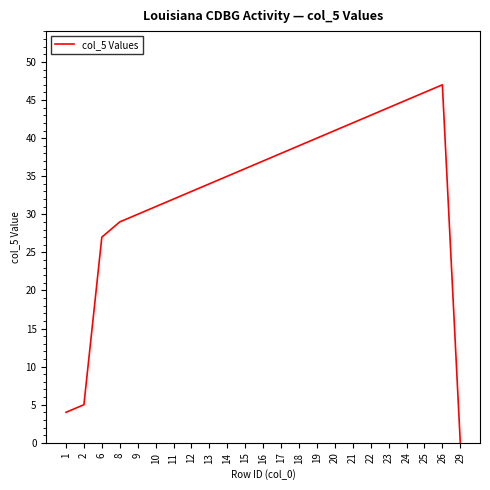

What is the greatest value displayed?

47